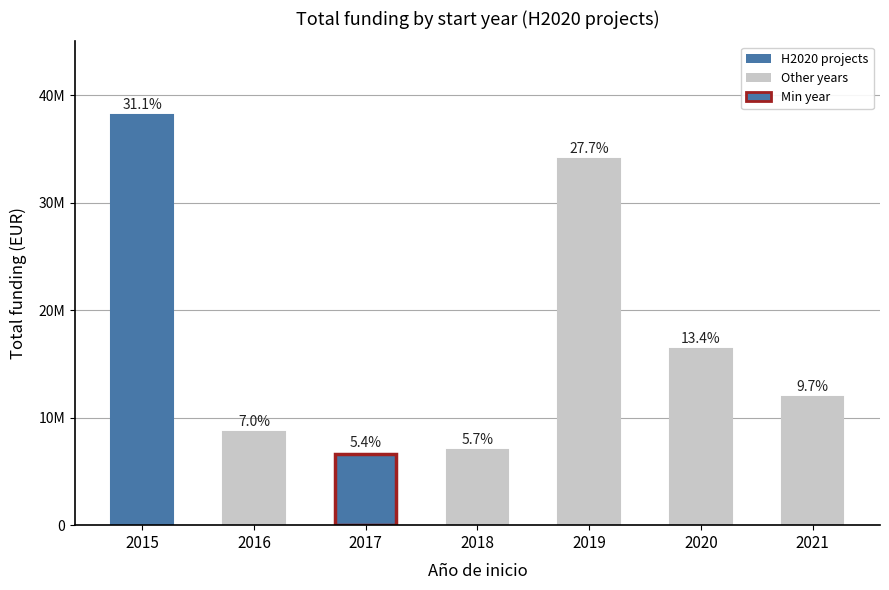

Where is the data nearest to the value 22401654?

2020